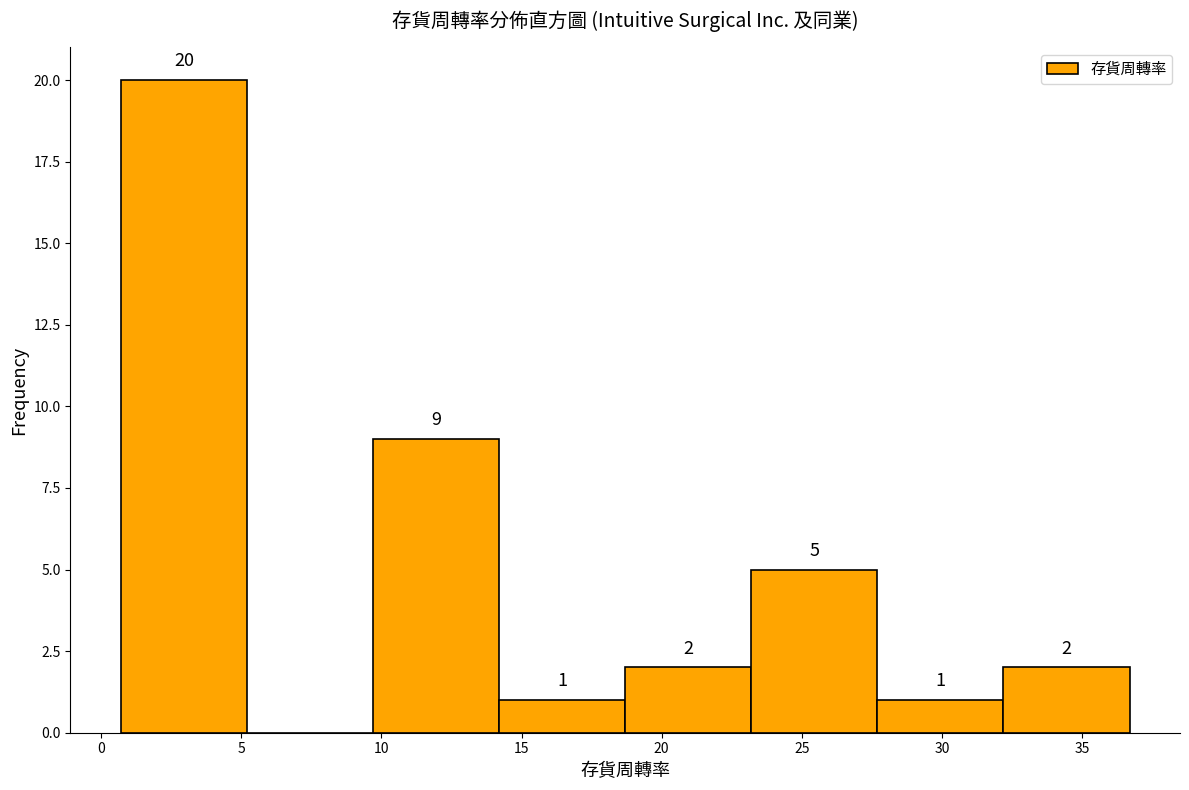

Which range on the x-axis has the tallest bar?

0.7 to 5.2